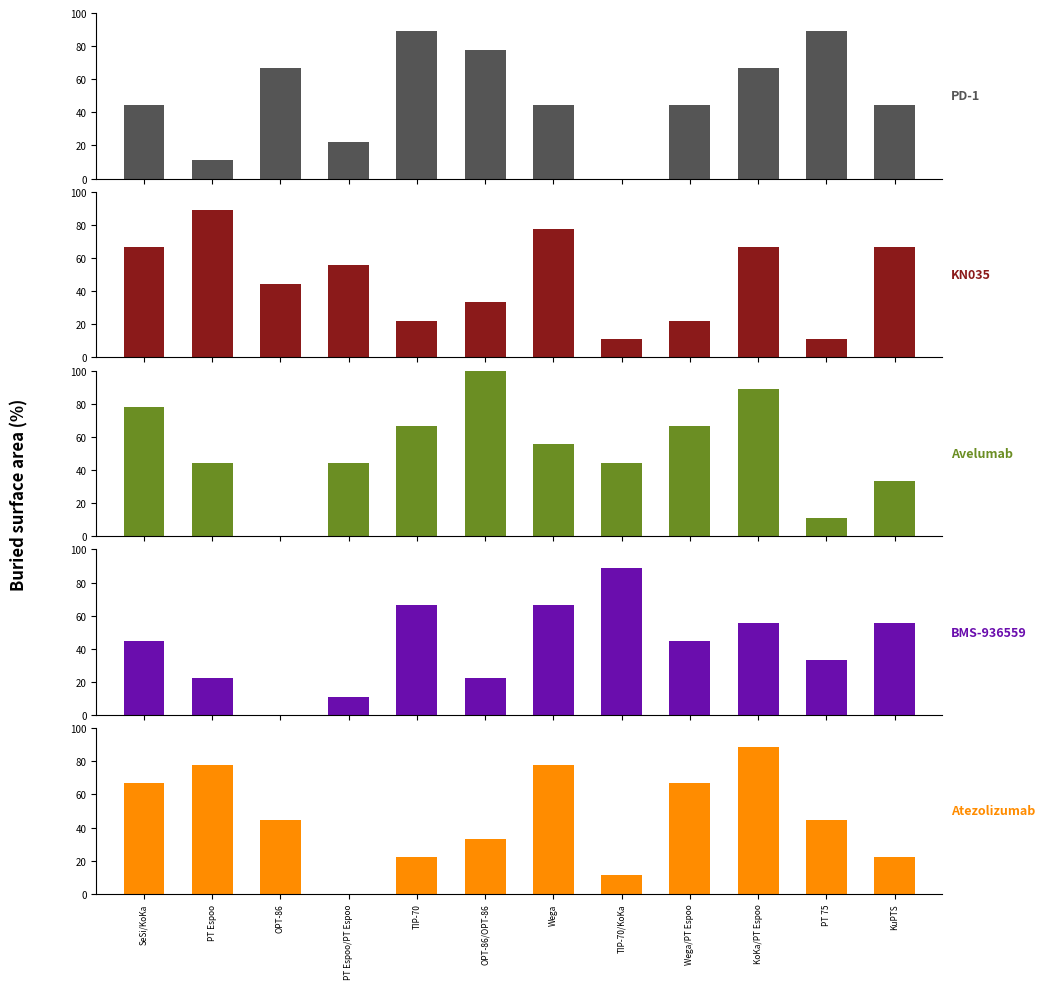

Are the bars horizontal?

No